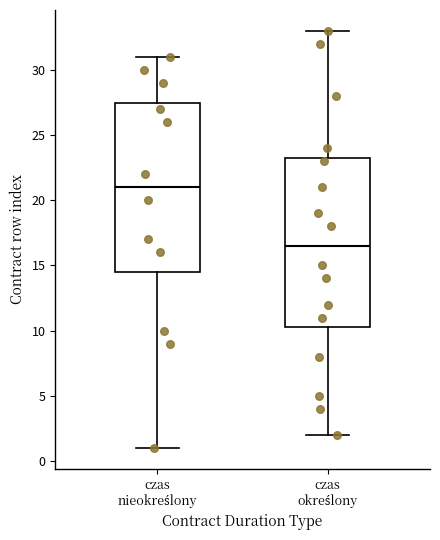

Reading left to right, read every box against the y-axis: the position of its median line, the range the box covers, and the ends of its whiskers. The values are not printed on the chart, so give them approximately, as read against the axis.

czas nieokreślony: median 21.0, box 14.5 to 27.5, whiskers 1.0 to 31.0
czas określony: median 16.5, box 10.5 to 23.5, whiskers 2.0 to 33.0